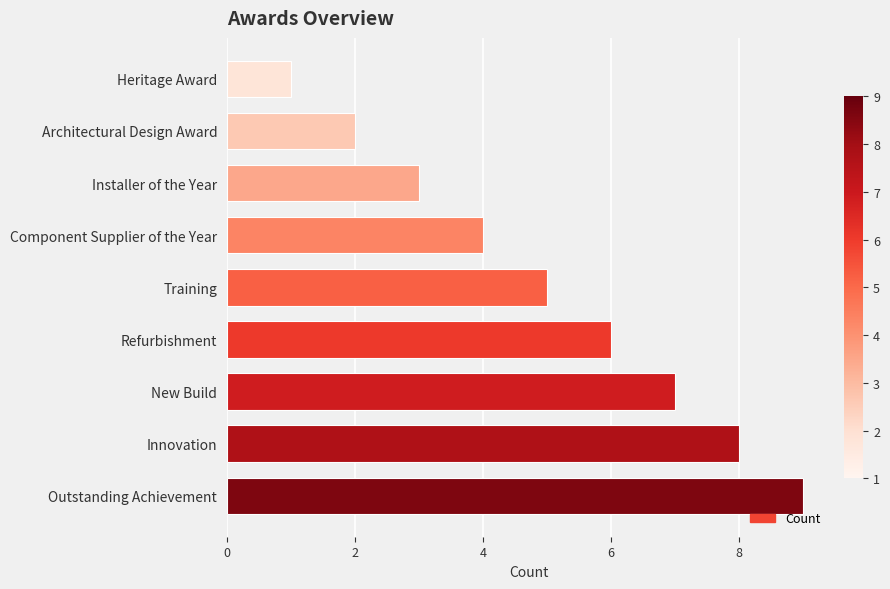

How many data points does each series have?

9